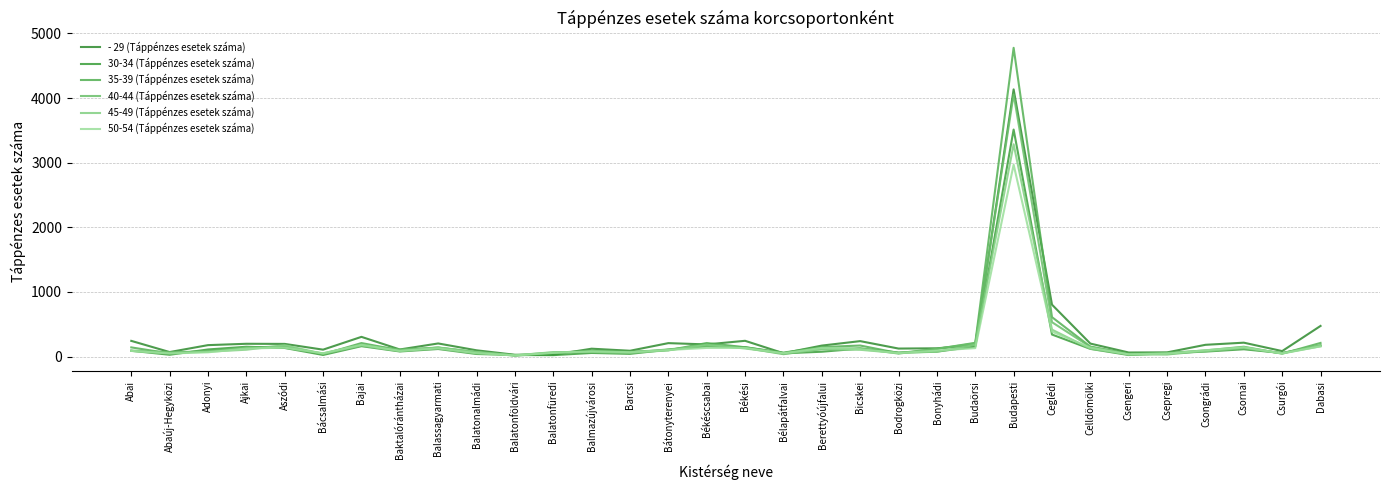

The value of 35-39 (Táppénzes esetek száma) at Békéscsabai is 288. True or false?

False